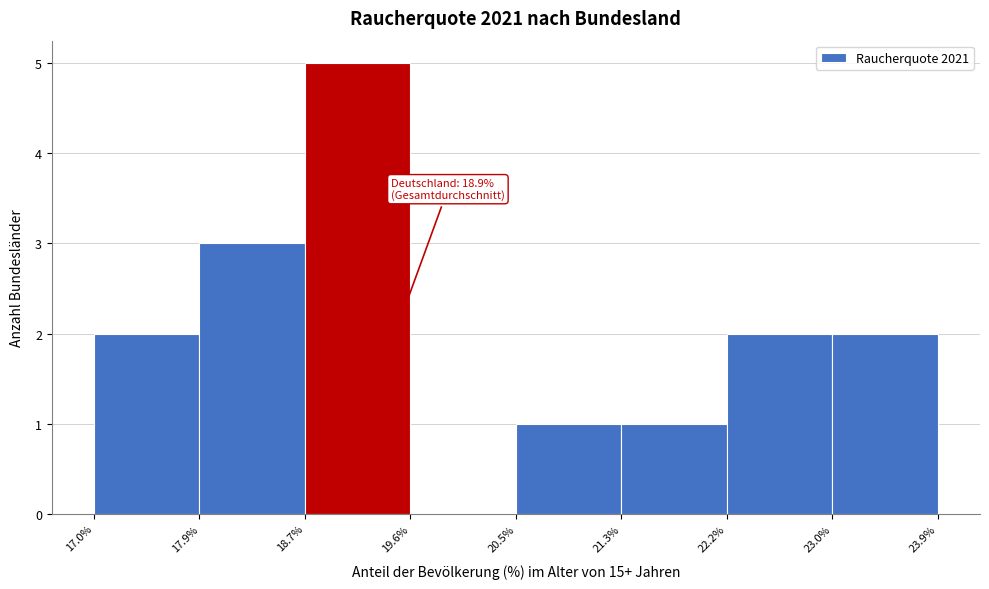

Over which range of the x-axis is the bar tallest?

18.7% to 19.6%